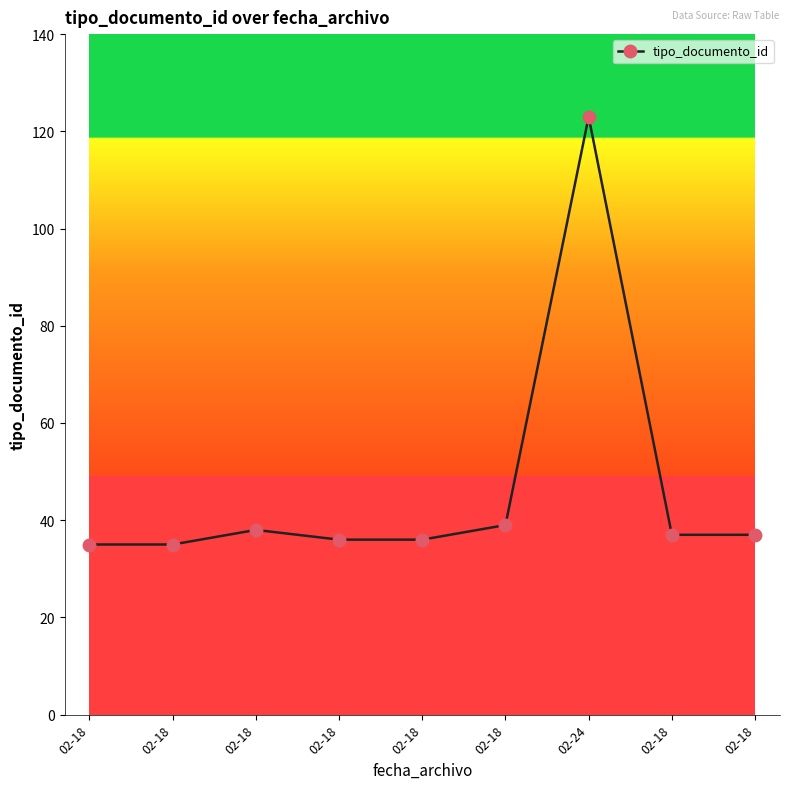

How many categories are shown in the chart?

9